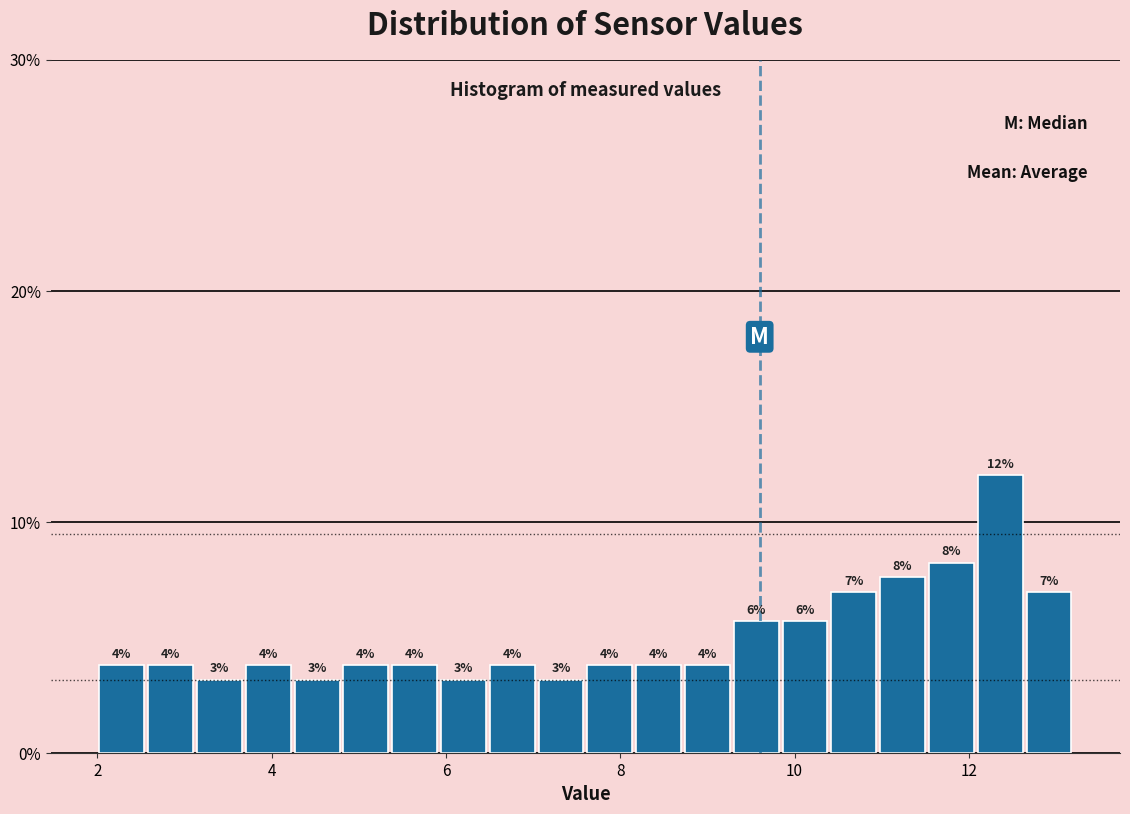

Read against the x-axis, roughly where is the centre of the tallest bar?

12.4